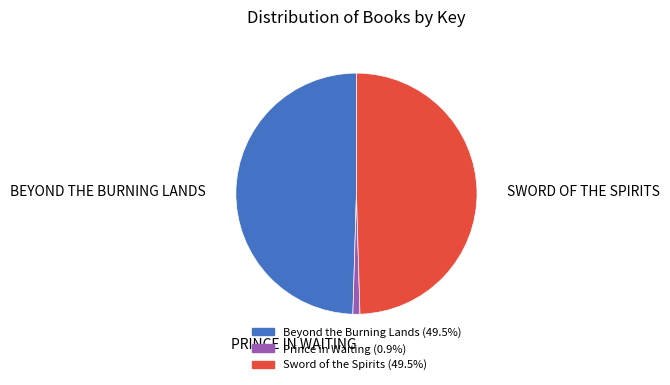

Does Prince in Waiting account for over 50% of the chart?

No